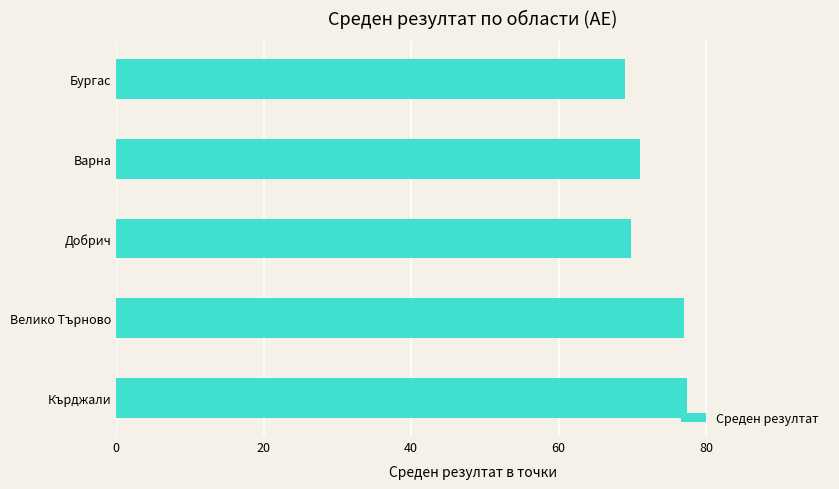

Is it true that the value at Добрич is 38.8?

False